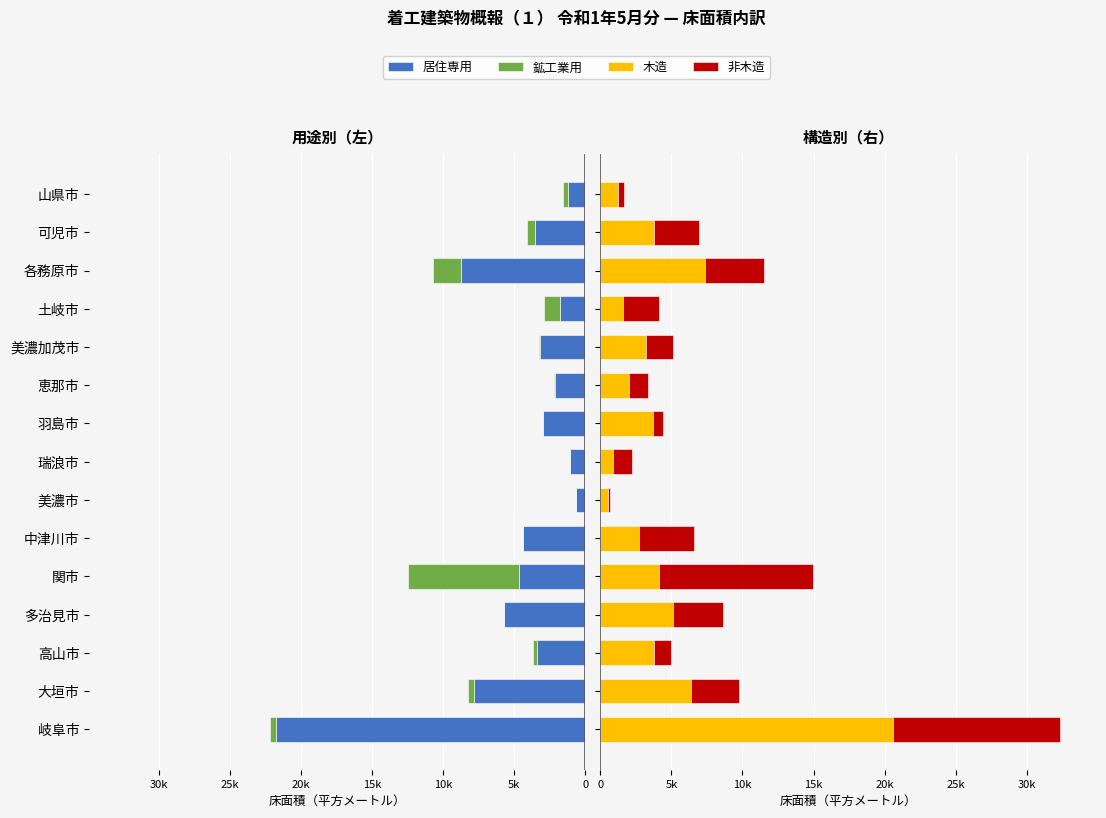

How many groups of bars are there?

15